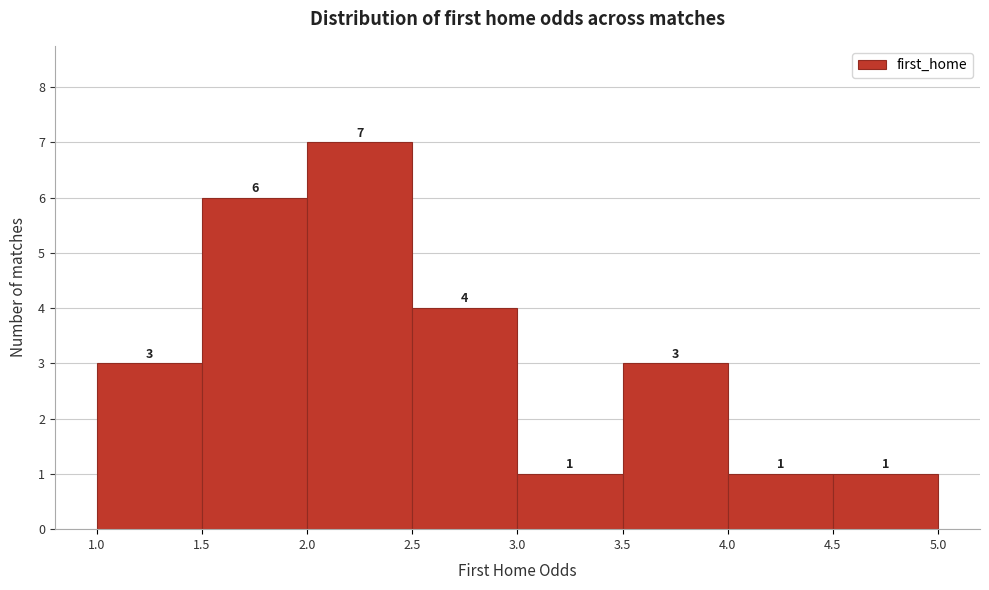

How tall is the bar that spans 2.5 to 3.0 on the x-axis?

4